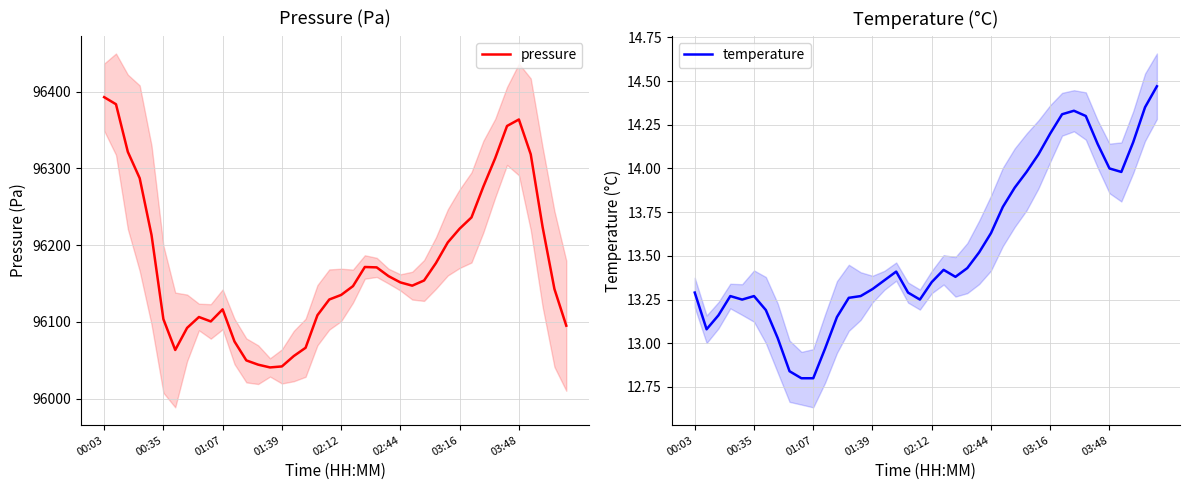

What is the highest value of the pressure series?

96392.8